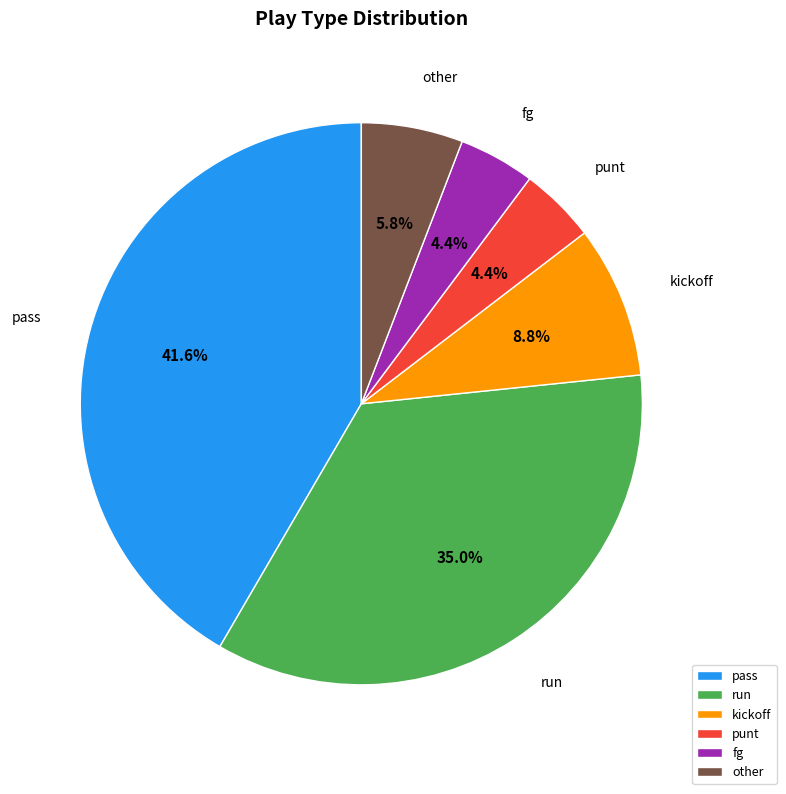

Combined, do punt and kickoff account for over 50%?

No